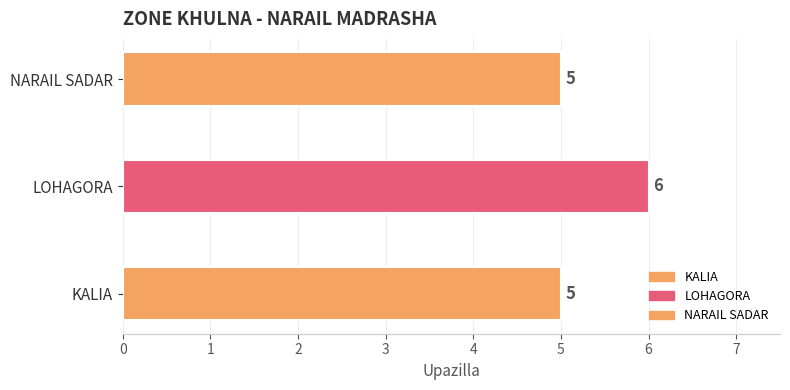

At which category does the chart reach its minimum across all series?

KALIA